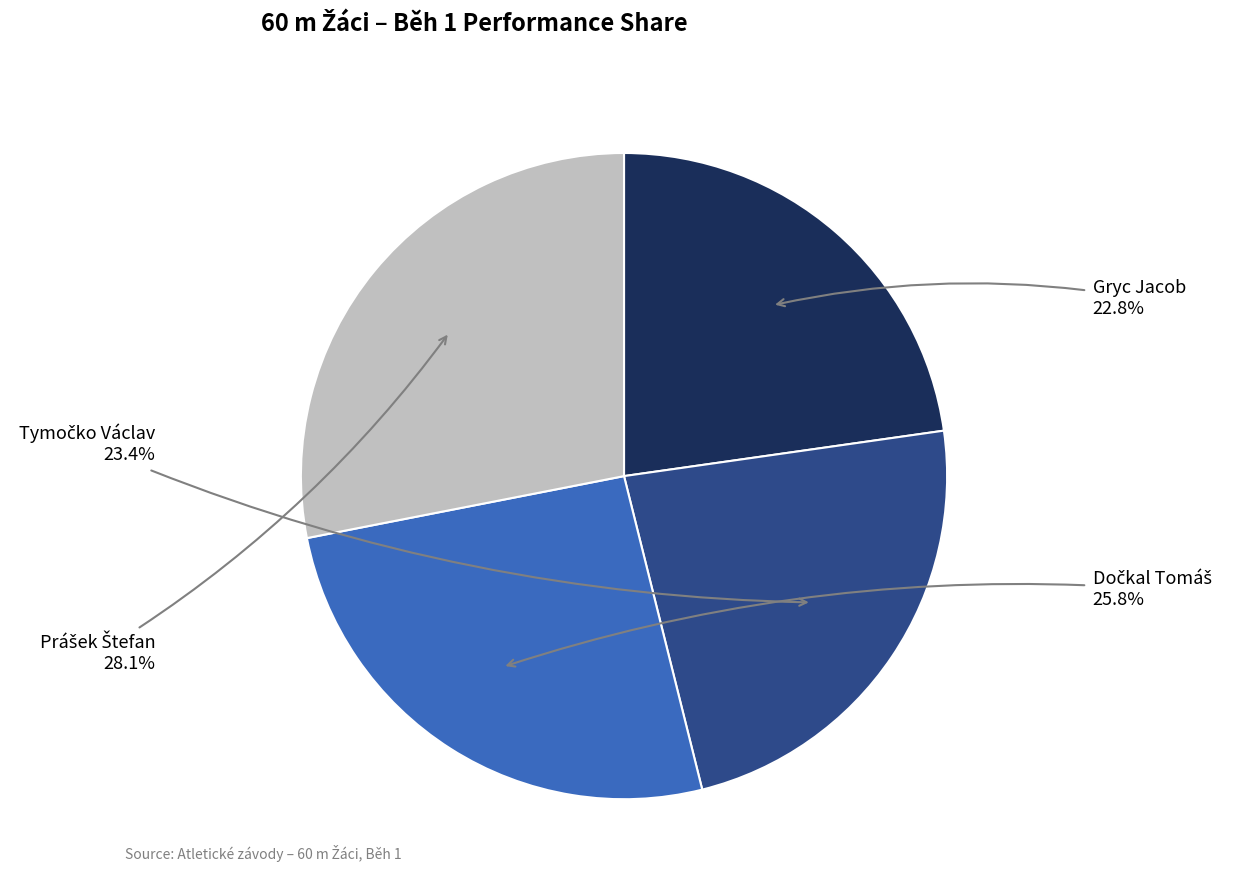

Is there any slice that represents more than half of the pie?

No